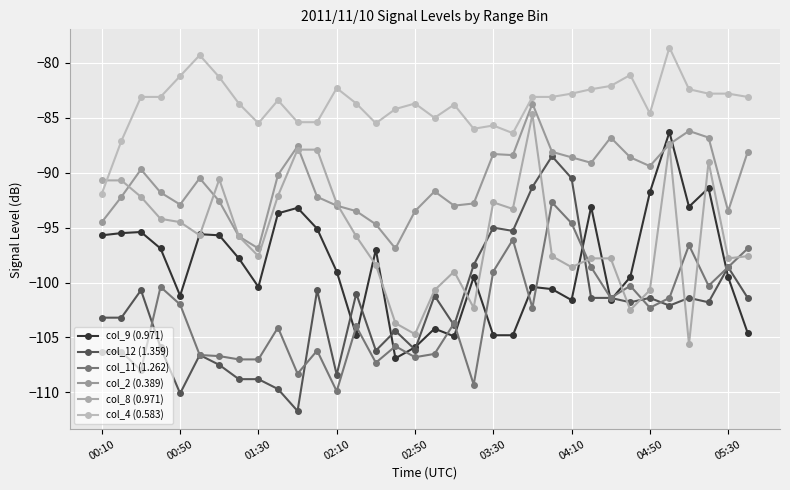

What is the minimum value shown in the chart?

-111.7